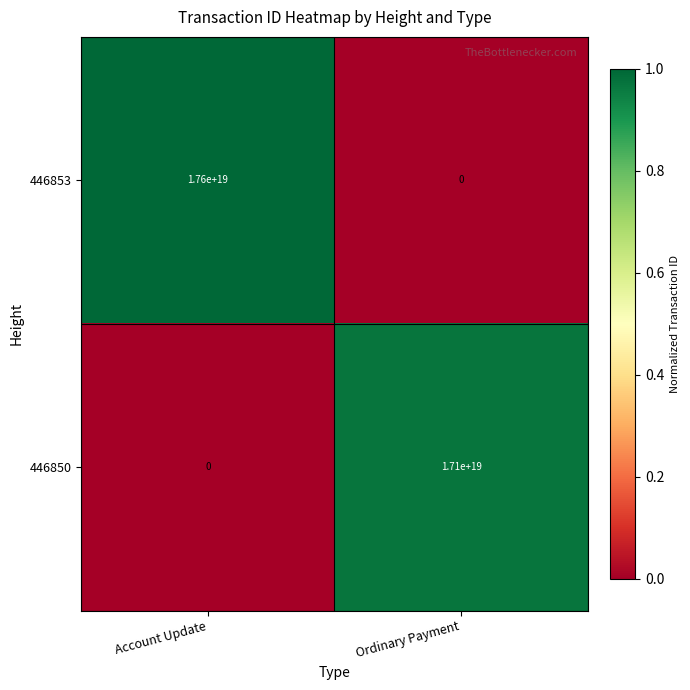

Which series has the largest range (max minus min)?

446853